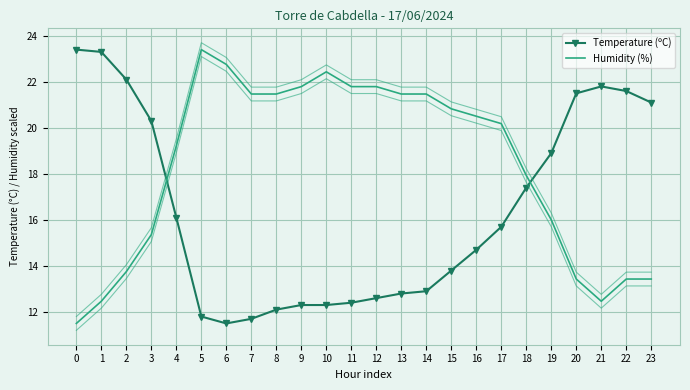

How many interior local valleys does the Humidity (%) series have?

1